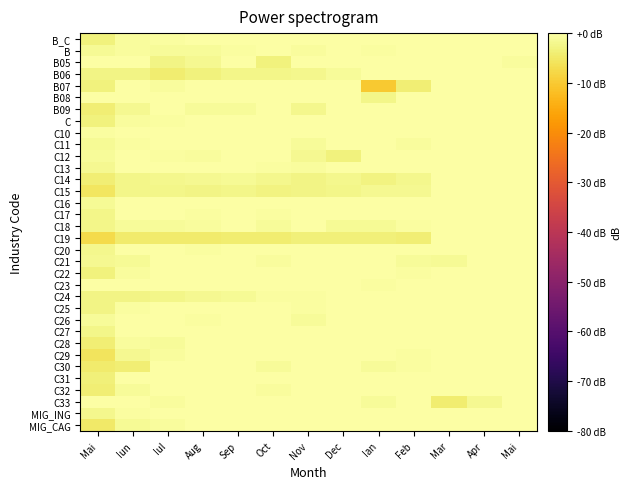

What is the spread (max minus min) of values at Feb?

7.9